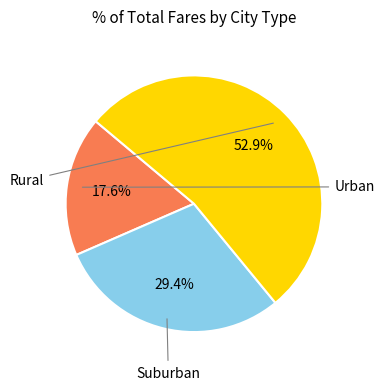

How many segments does this pie chart have?

3